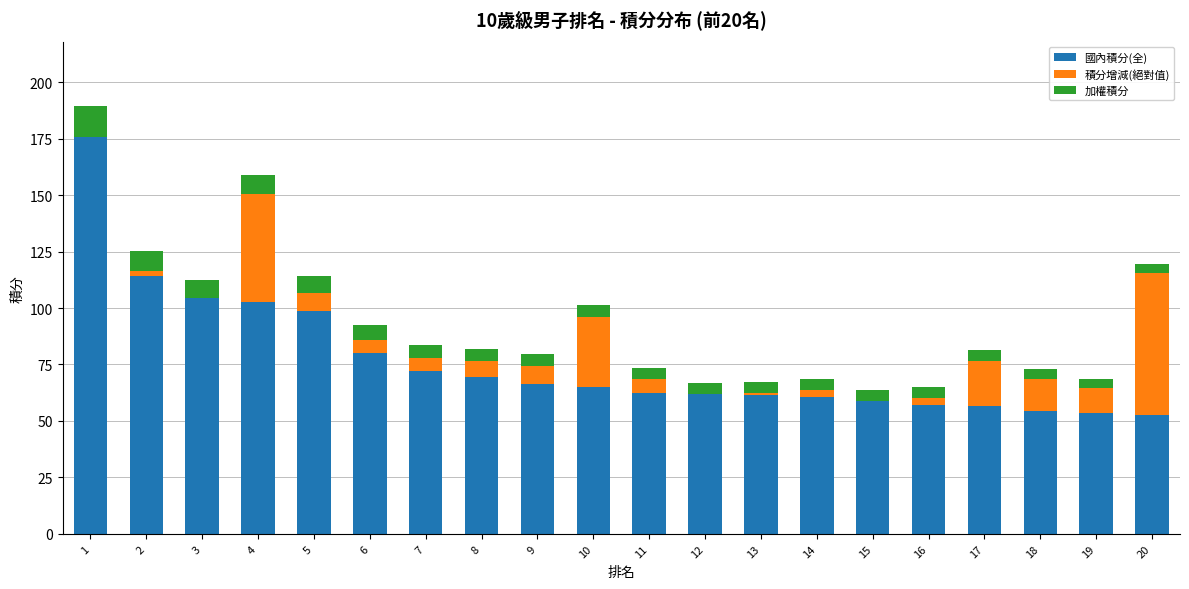

The value of 國內積分(全) at 18 is 71.2. True or false?

False